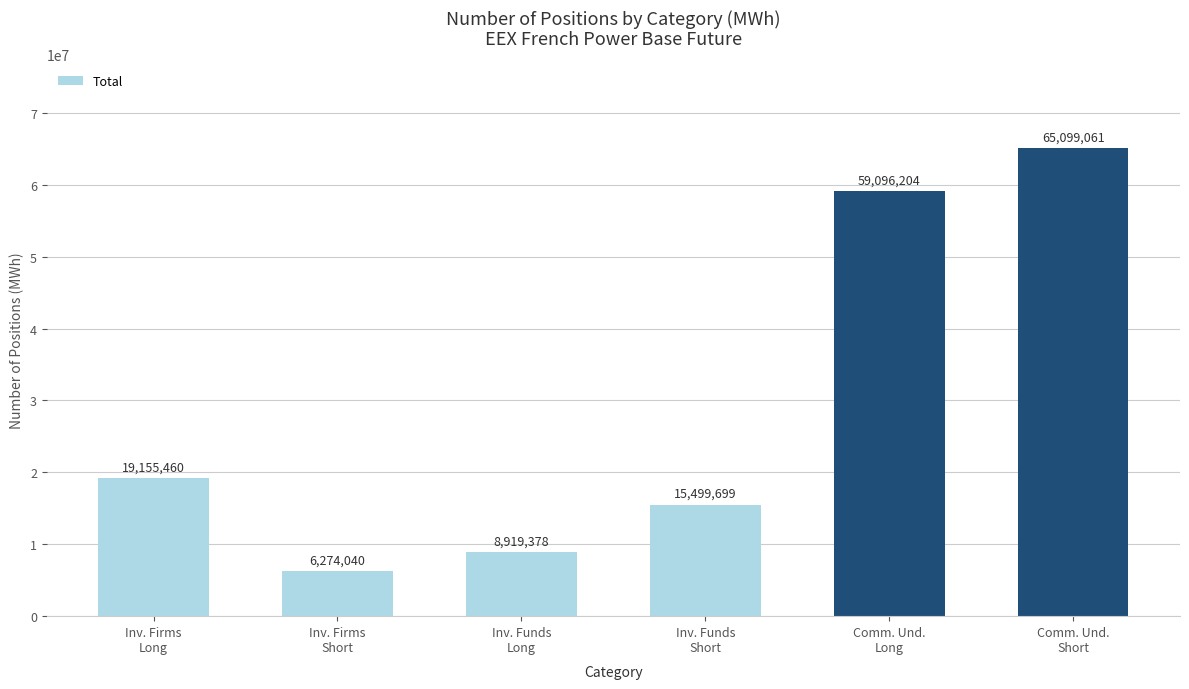

The chart shows a value of 41002671 at Comm. Und.
Short. True or false?

False